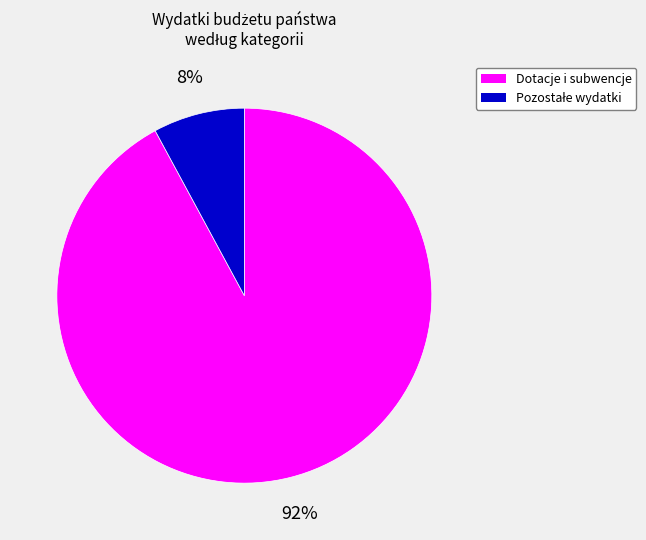

To the nearest percent, what is the difference between the largest and smallest slice percentages?

84%